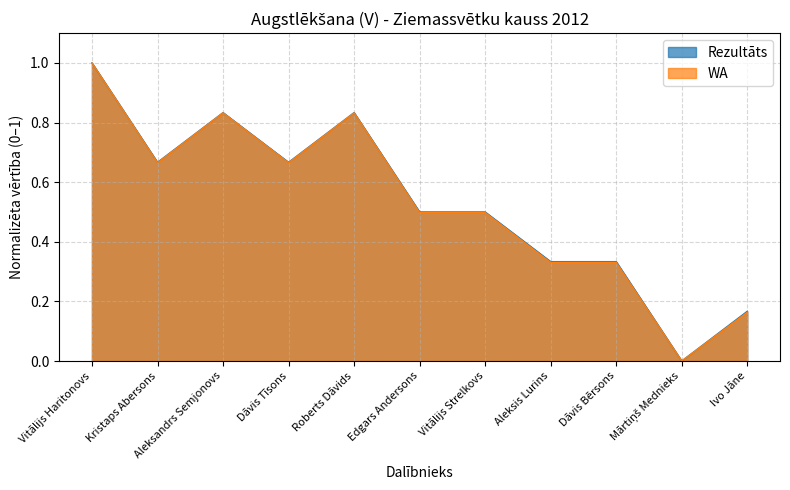

Which category has the lowest value across all series?

Mārtiņš Mednieks